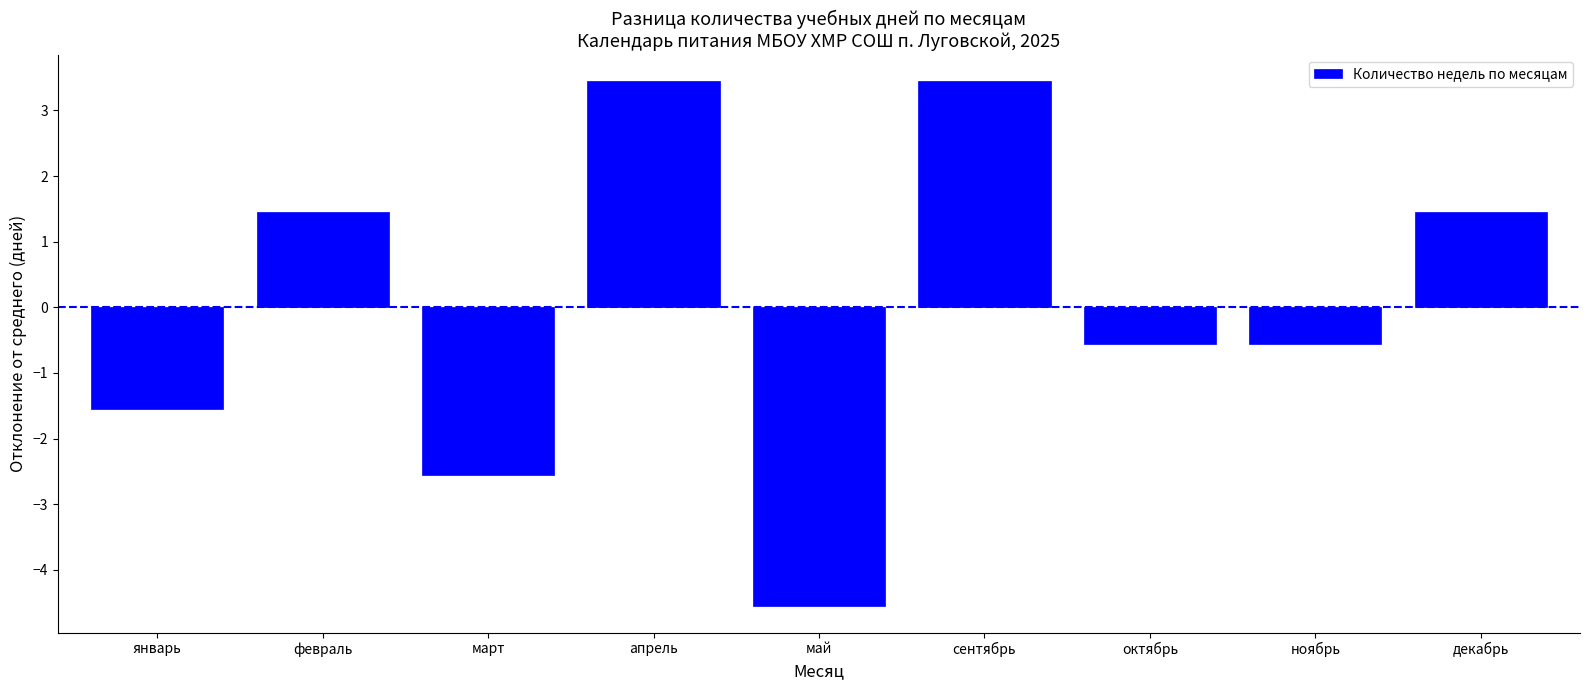

Reading right to left, transcribe all the data shown in this chart.

1.4	-0.6	-0.6	3.4	-4.6	3.4	-2.6	1.4	-1.6